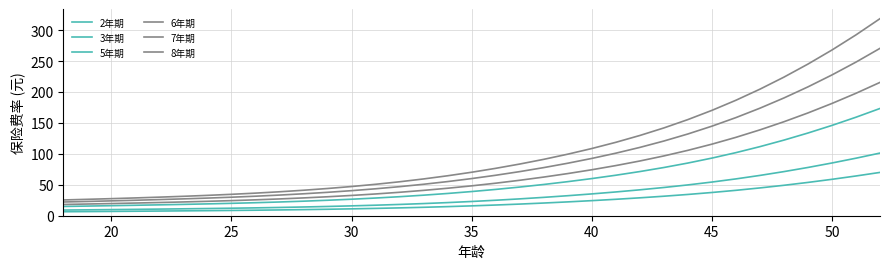

Does the chart have visible grid lines?

Yes